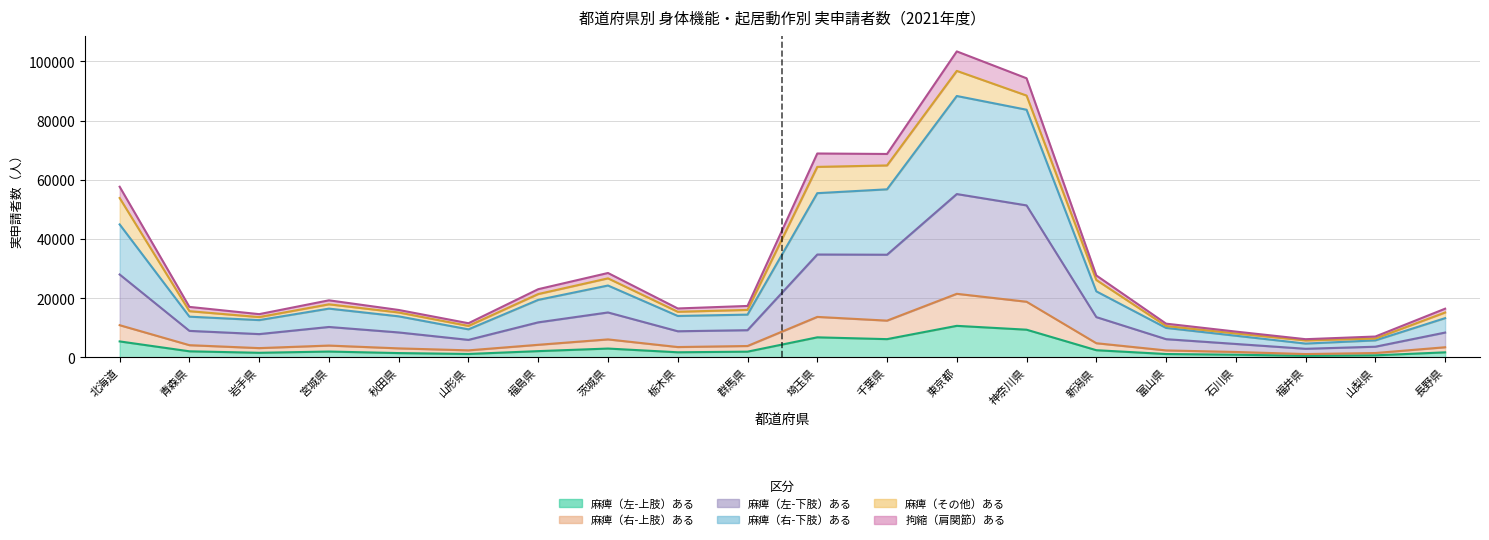

What position from the right is 石川県?

4